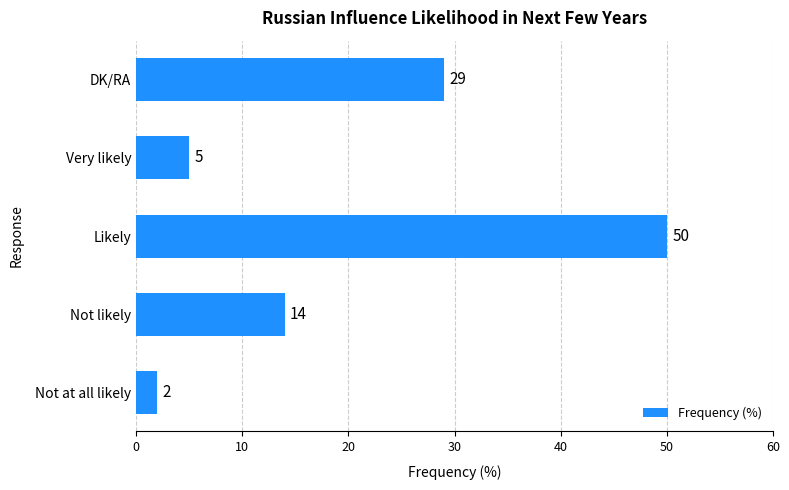

What is the sum of all values?

100